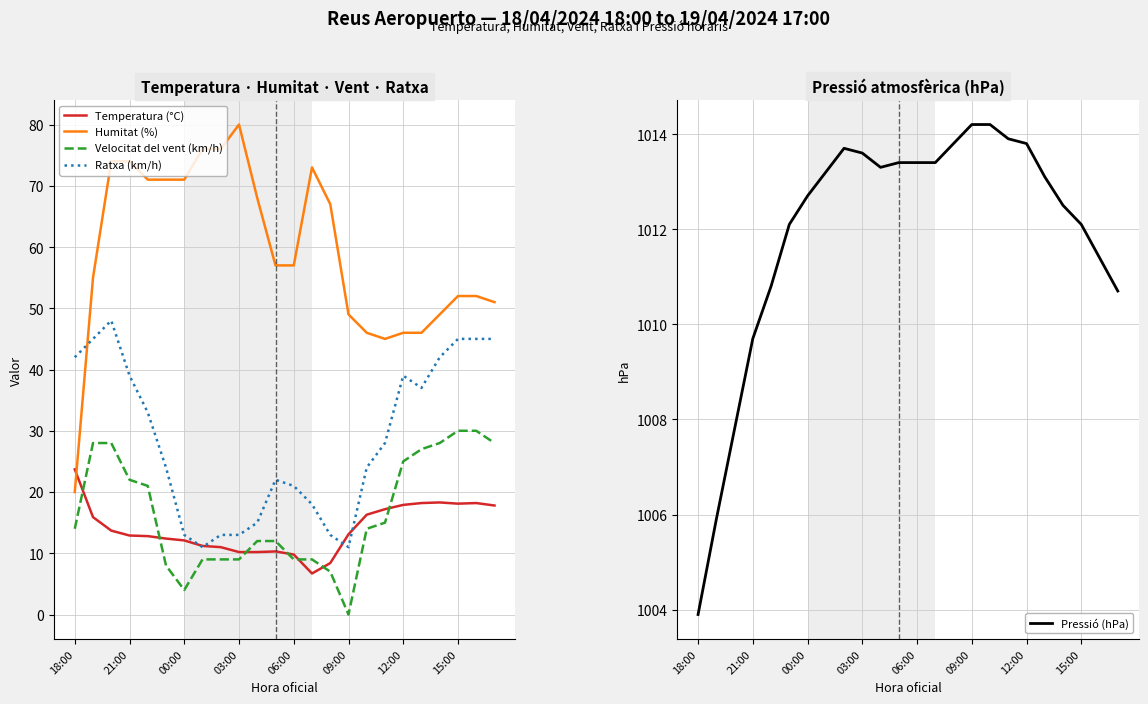

After their last crossing, which series has the higher values: Humitat (%) or Temperatura (°C)?

Humitat (%)